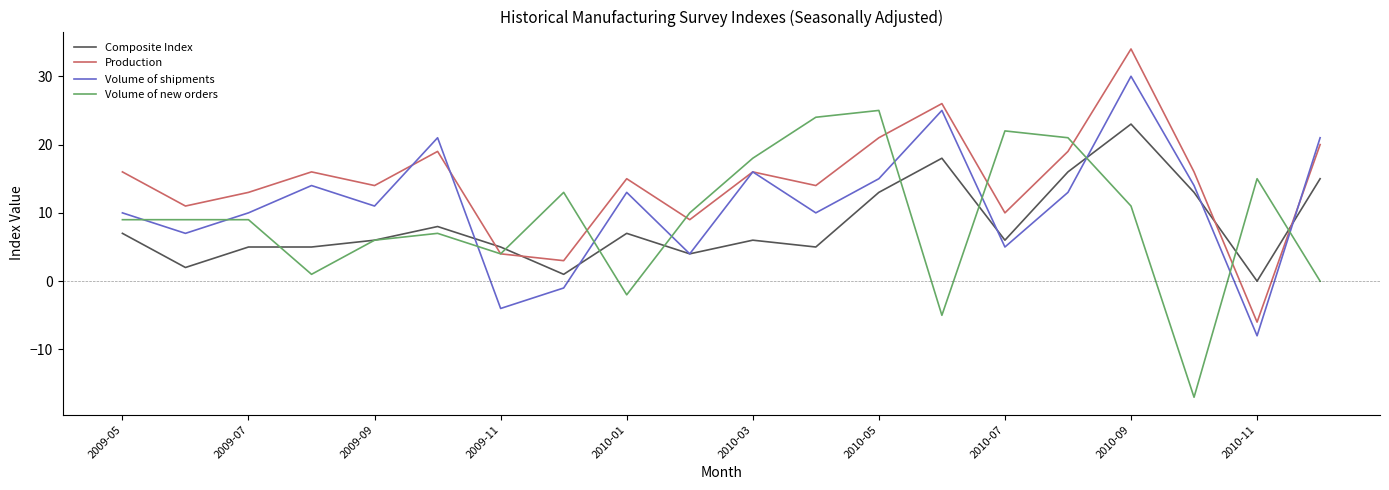

Which series has the largest total across all categories?

Production